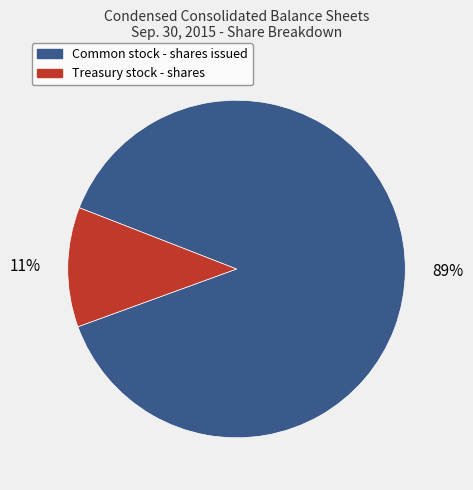

Is there any slice that represents more than half of the pie?

Yes